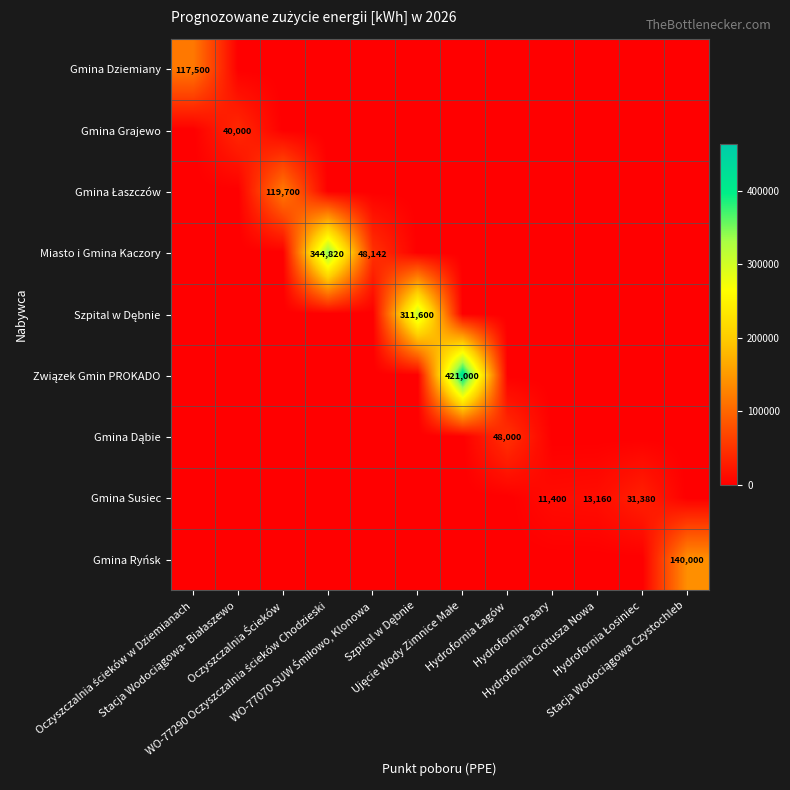

What is the difference between the maximum and minimum values in the Miasto i Gmina Kaczory series?

344820